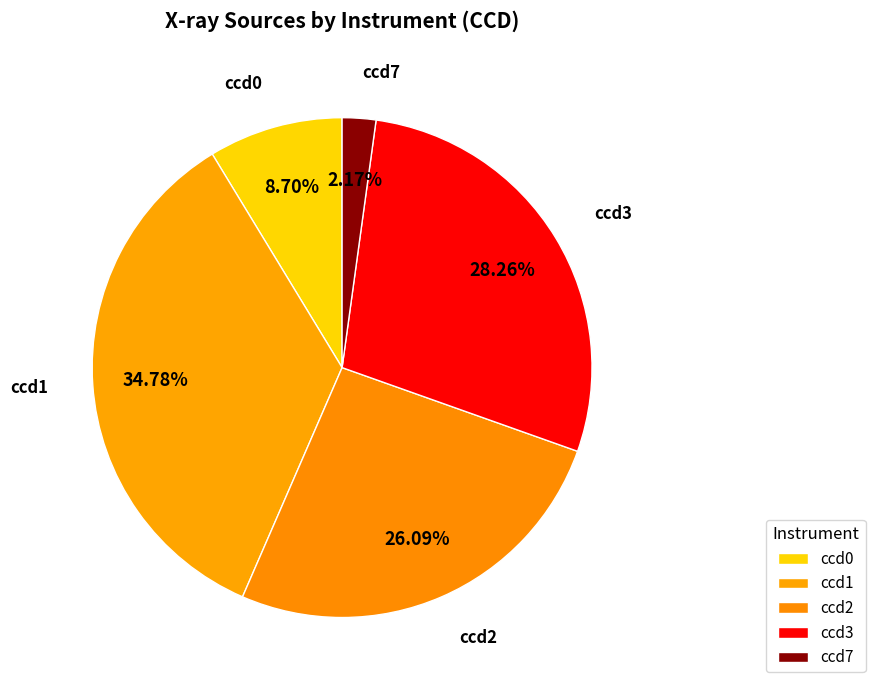

To the nearest percent, what portion does ccd0 represent?

9%